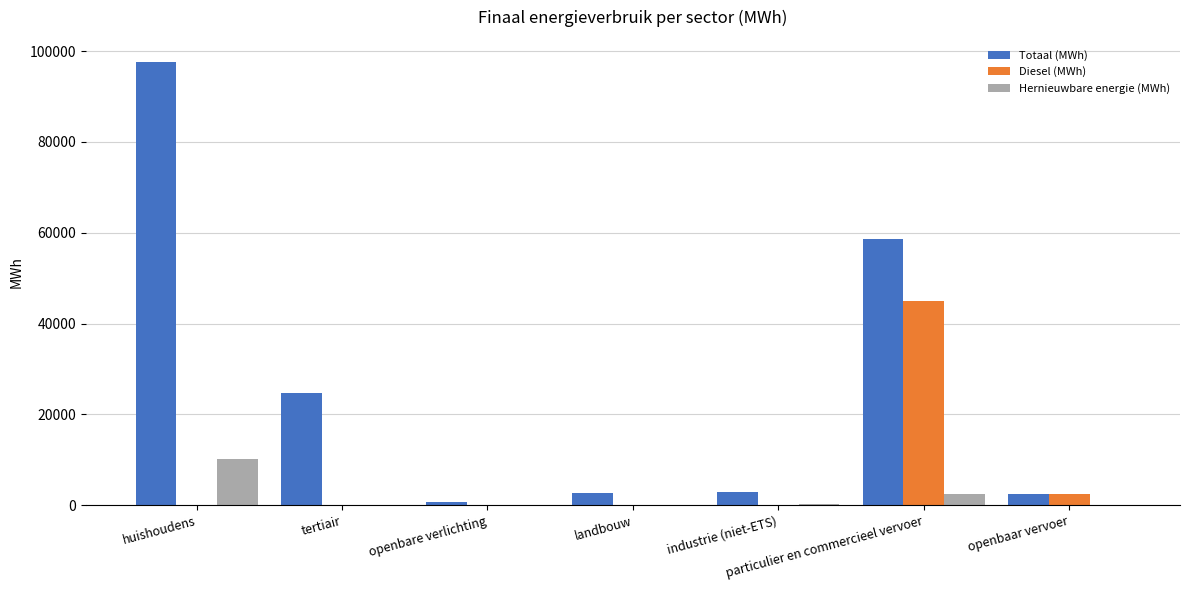

Where is Hernieuwbare energie (MWh) nearest to the value 5113?

particulier en commercieel vervoer